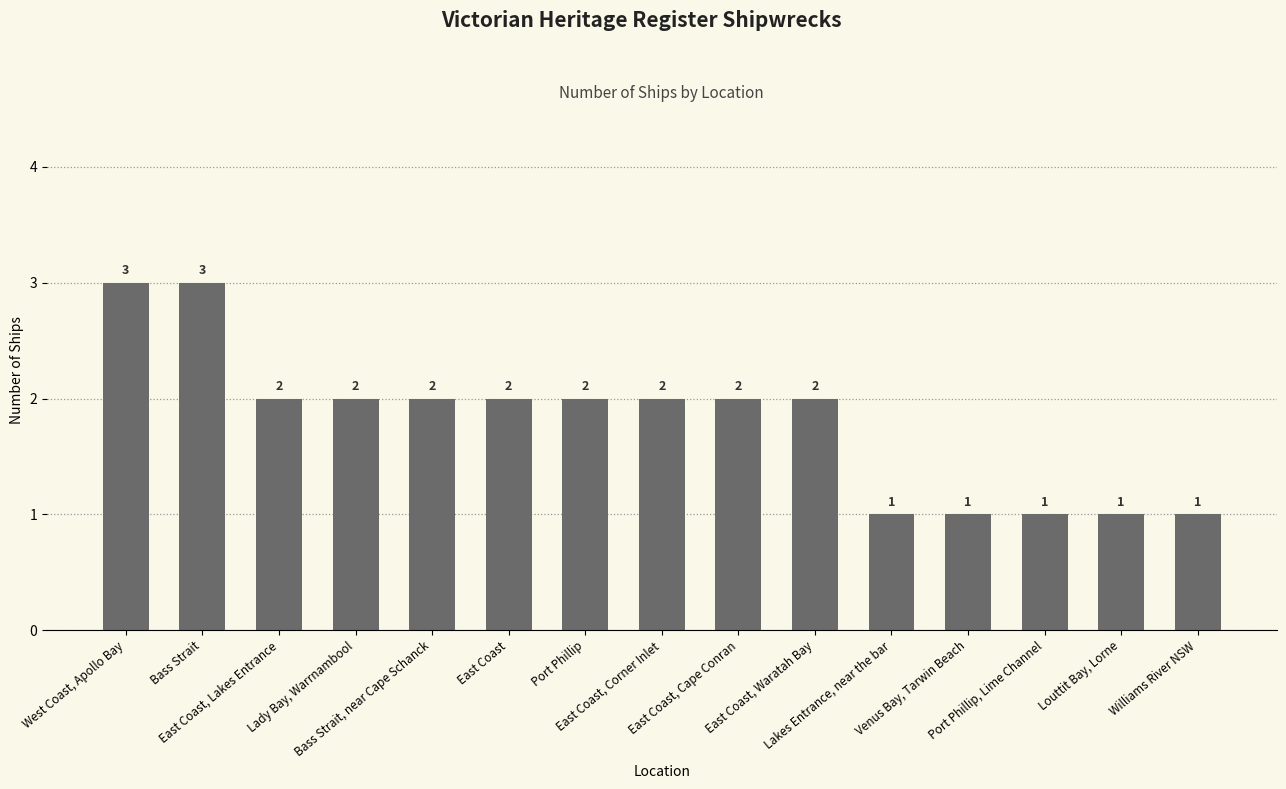

At which label does the data first exceed 2?

West Coast, Apollo Bay